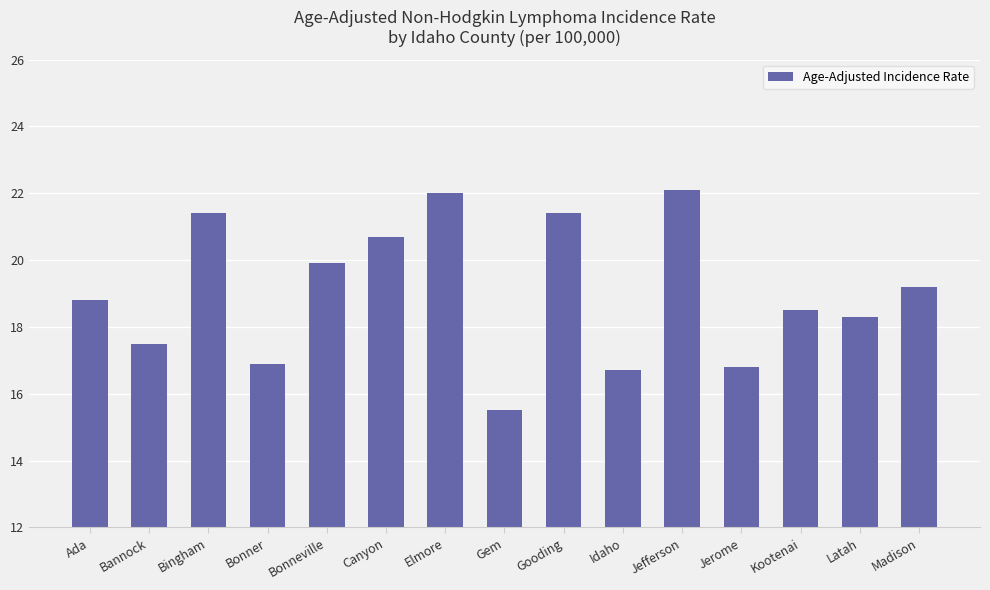

What is the approximate value at Bingham?

21.4